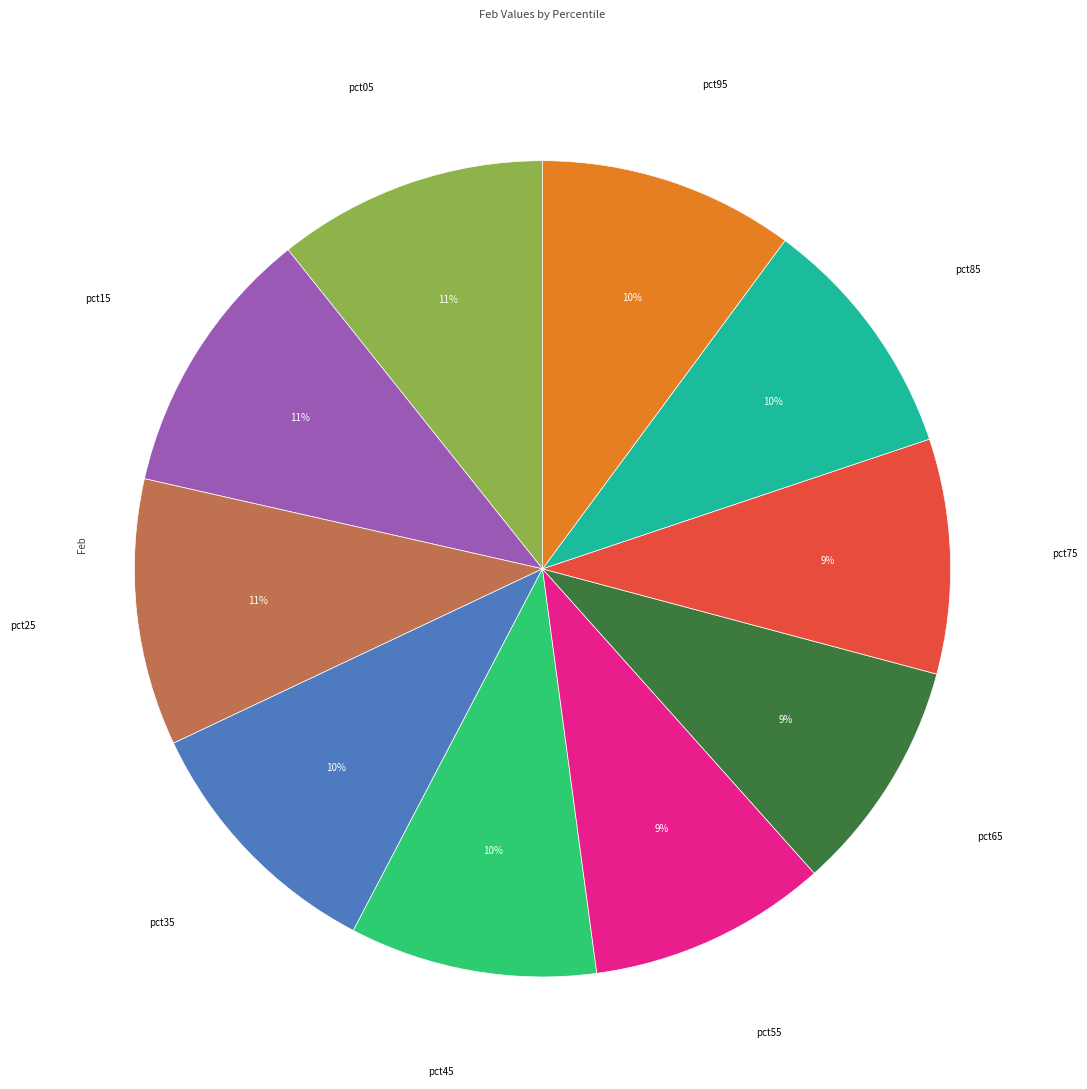

Is there a majority slice in this chart?

No